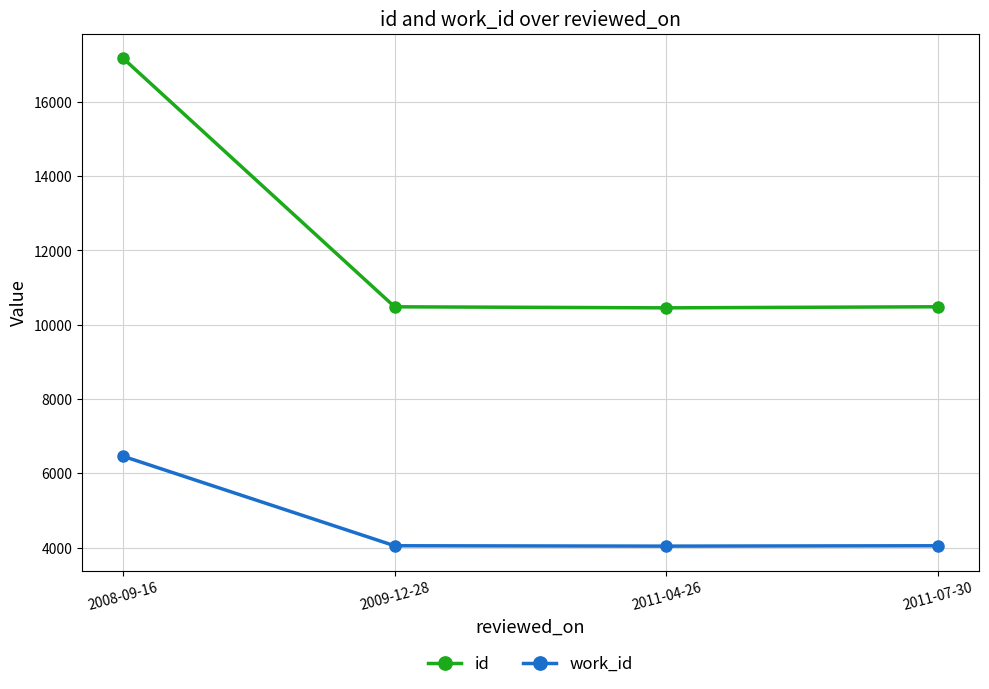

How many interior local valleys does the work_id series have?

1